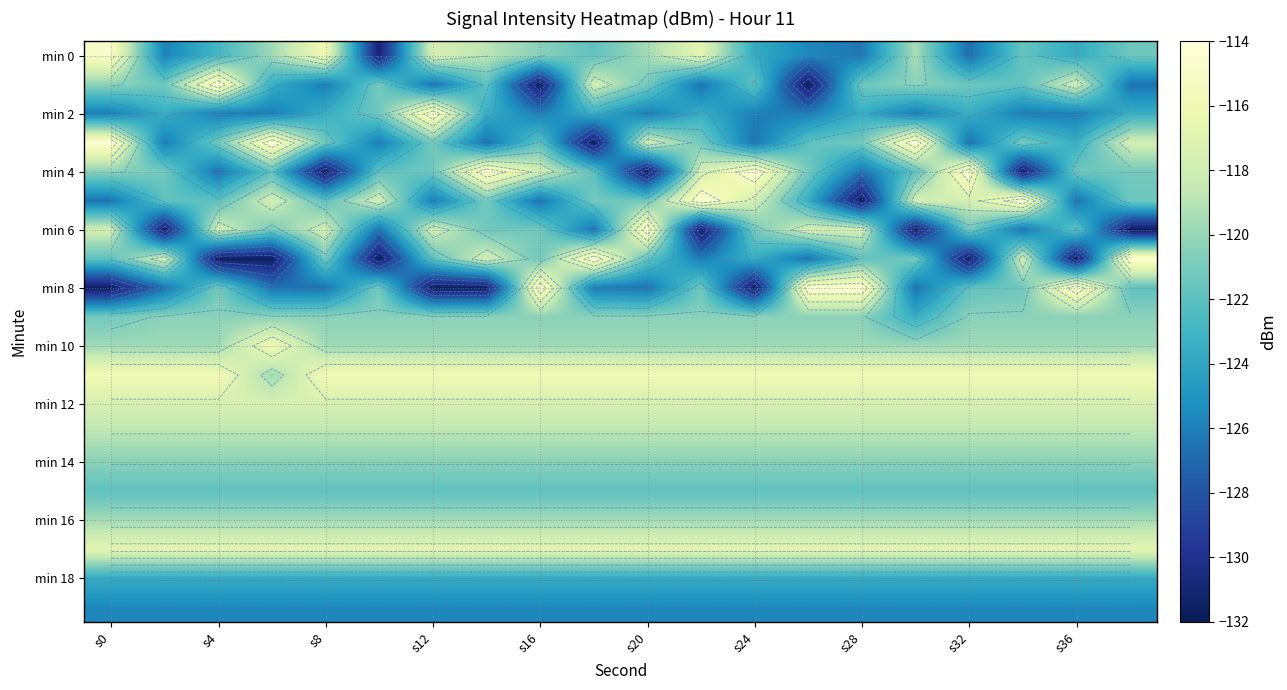

What is the difference between the highest and lowest values at 13?

17.3